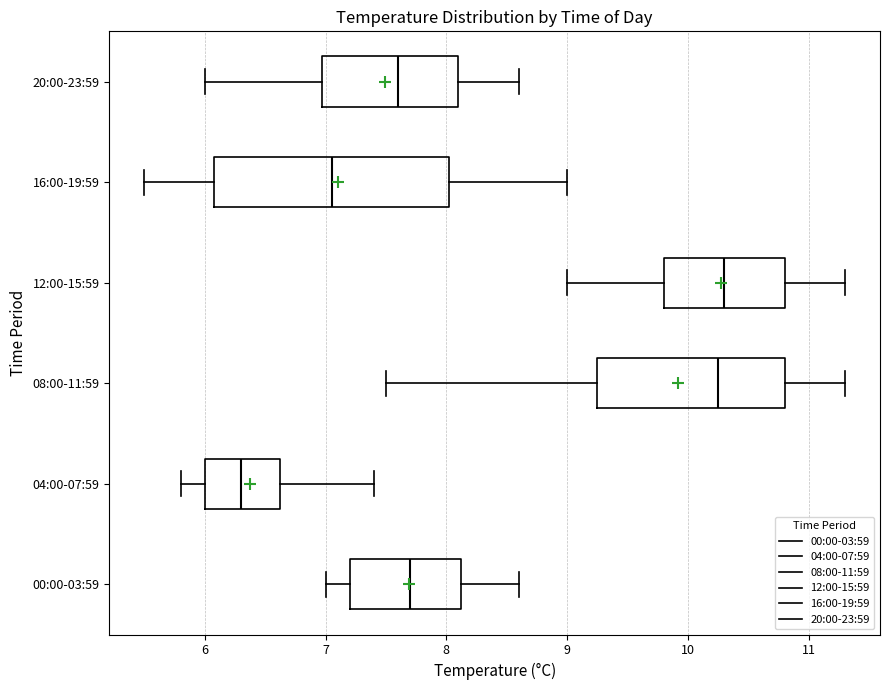

Where does the right whisker of the box for 04:00-07:59 end on the x-axis? The values are not printed on the chart, so give them approximately, as read against the axis.

7.4